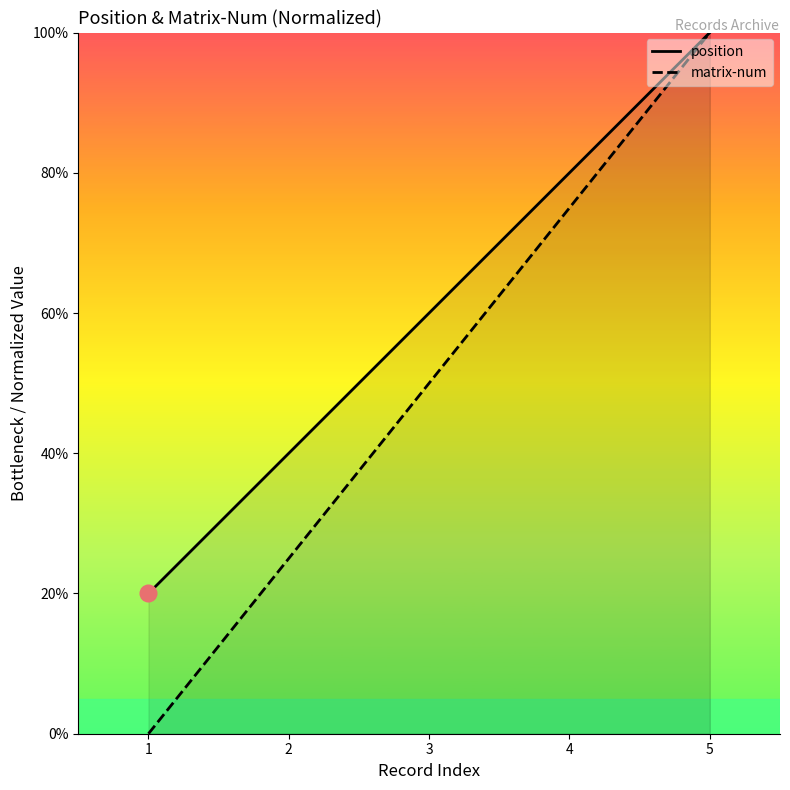

What are all the series names shown in the legend?

position, matrix-num